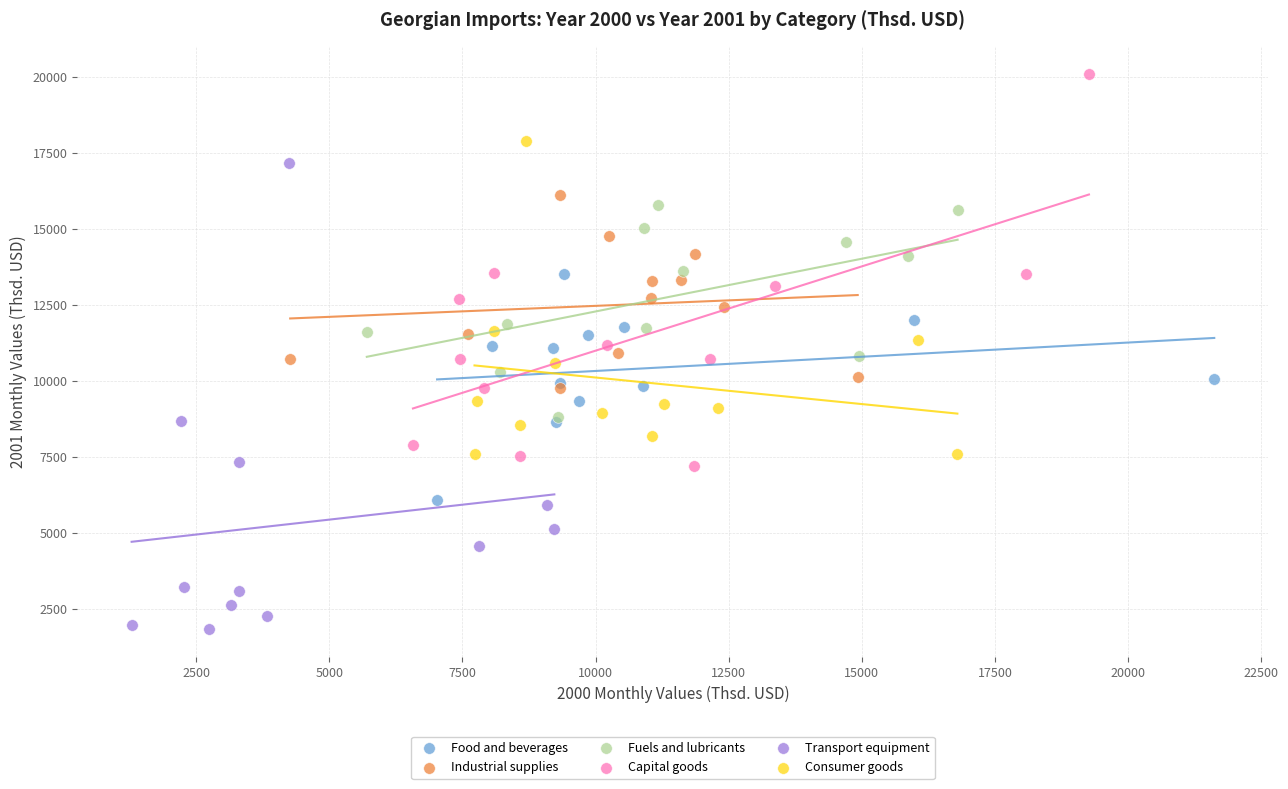

Which series contains the highest Y value?

Capital goods